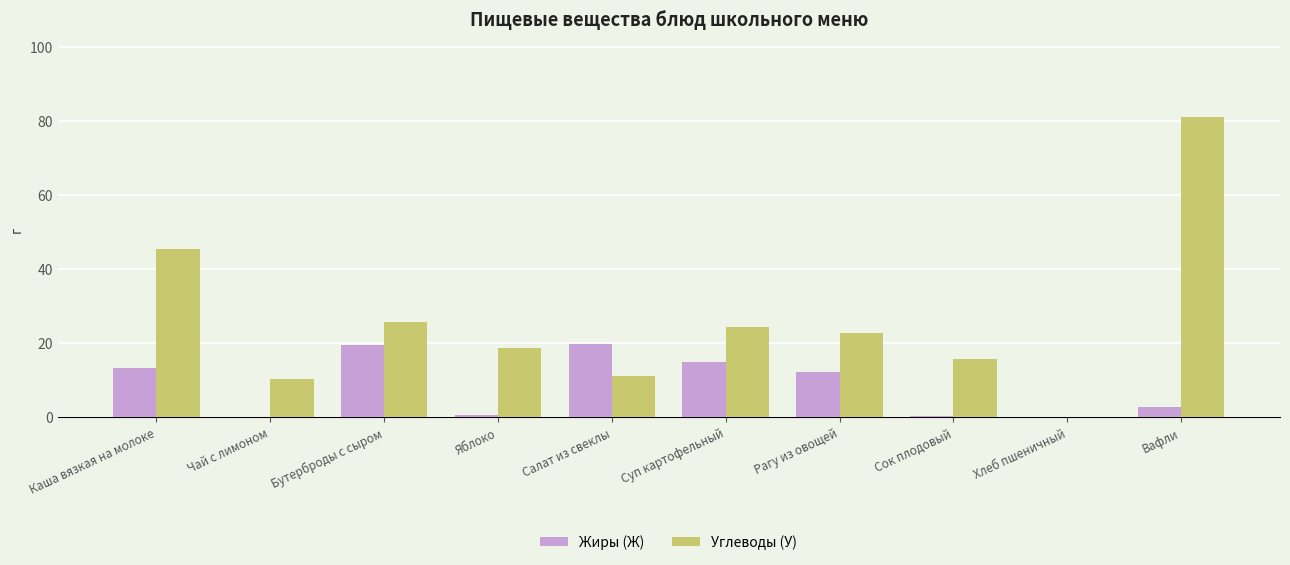

What is the greatest value displayed?

81.1